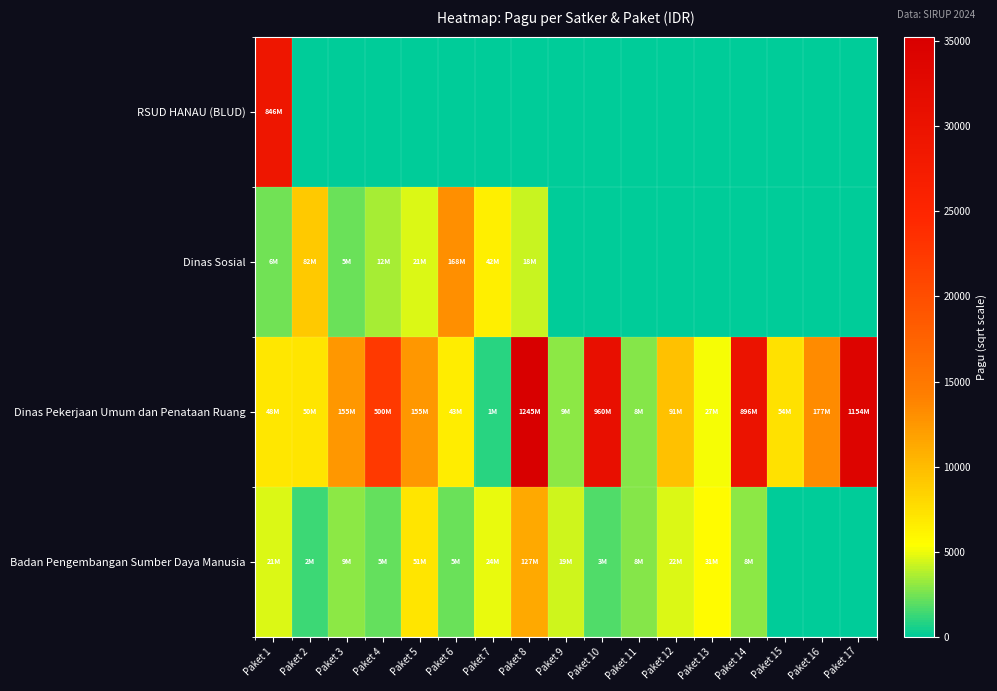

Between Paket 5 and Paket 17, which is larger?

Paket 5